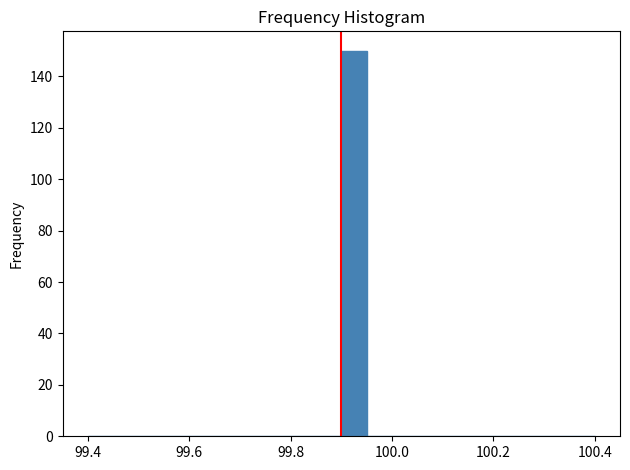

Around what value on the x-axis is the tallest bar? Give the approximate position of its centre, as read against the axis.

99.92